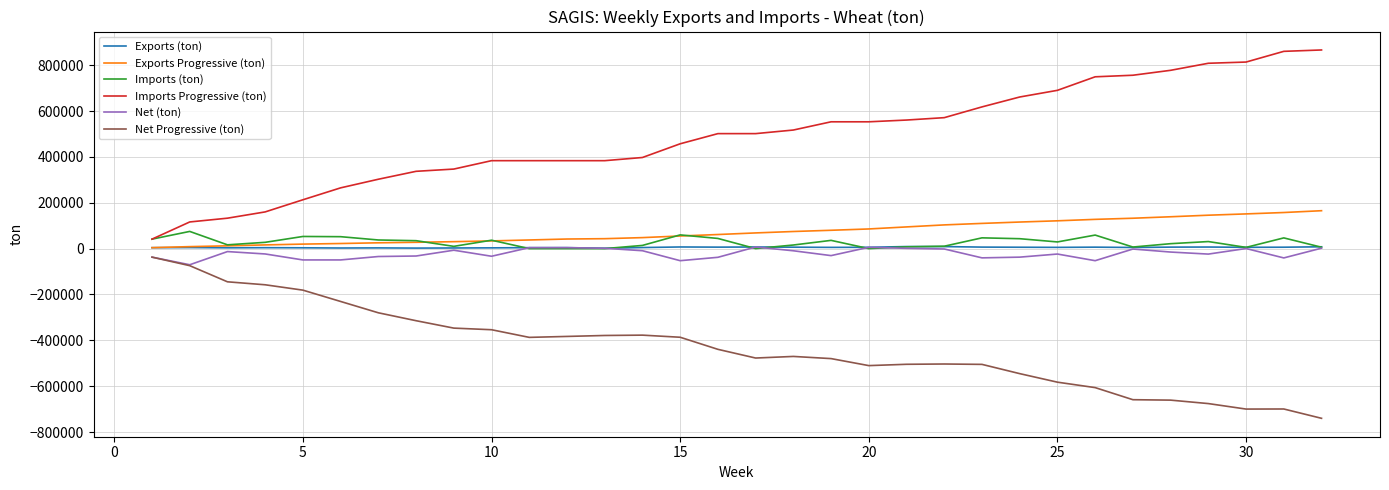

True or false: Imports Progressive (ton) and Exports Progressive (ton) intersect in this chart.

False